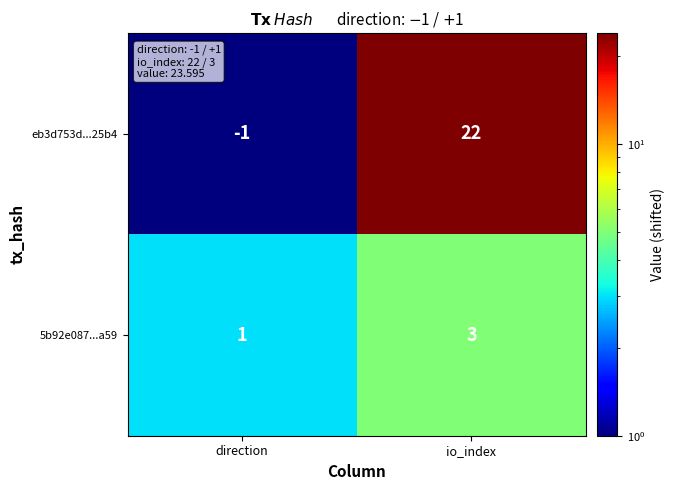

At which category does the chart reach its peak across all series?

io_index